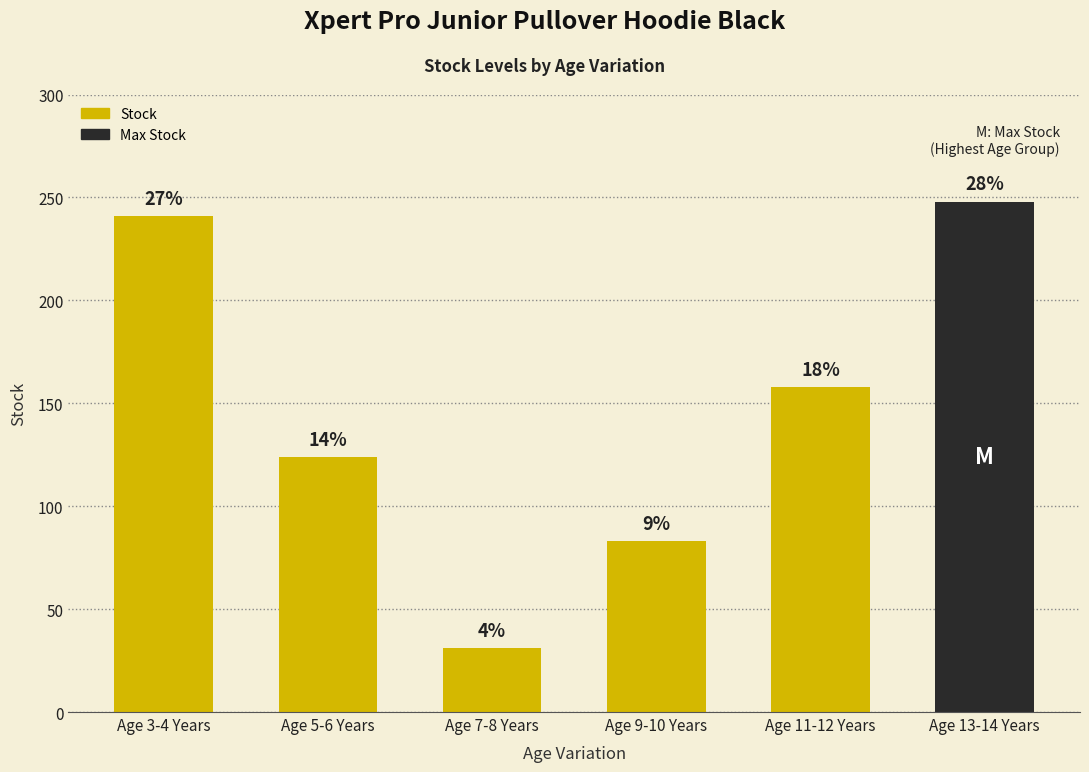

Does the chart contain any negative values?

No